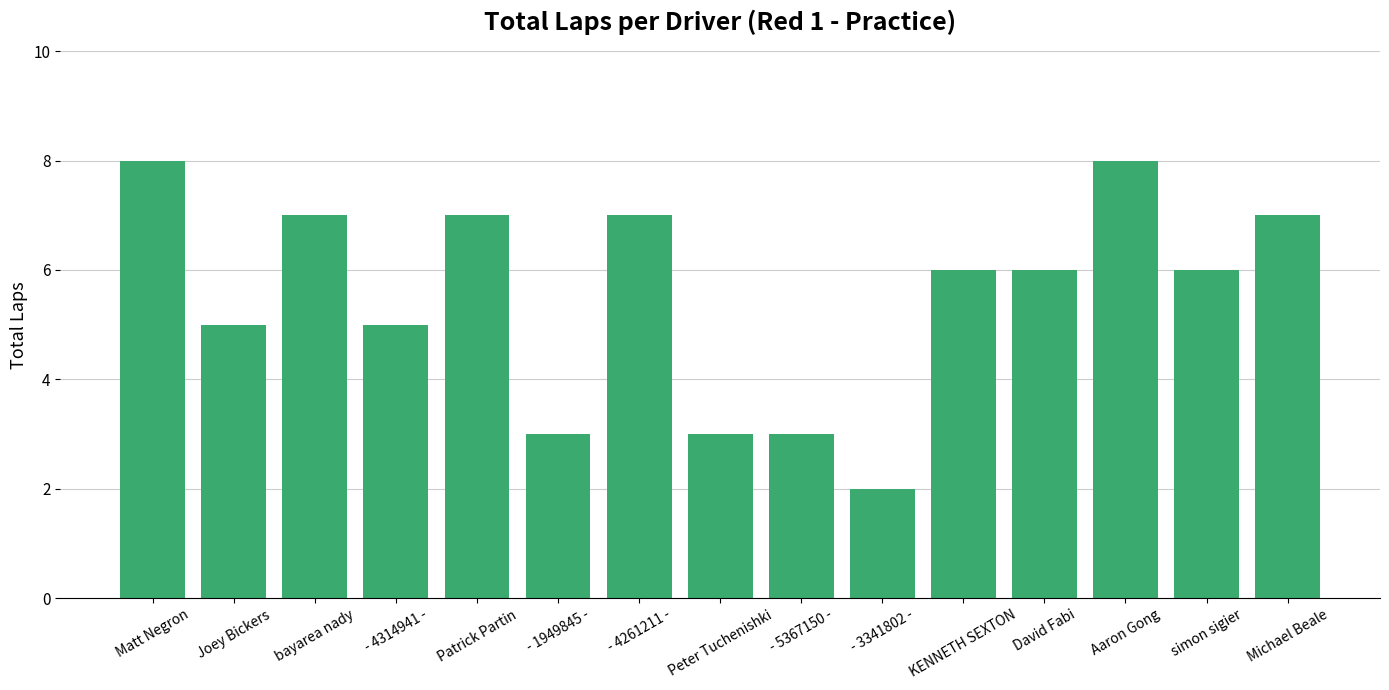

Is it true that the value at Peter Tuchenishki is 3?

True